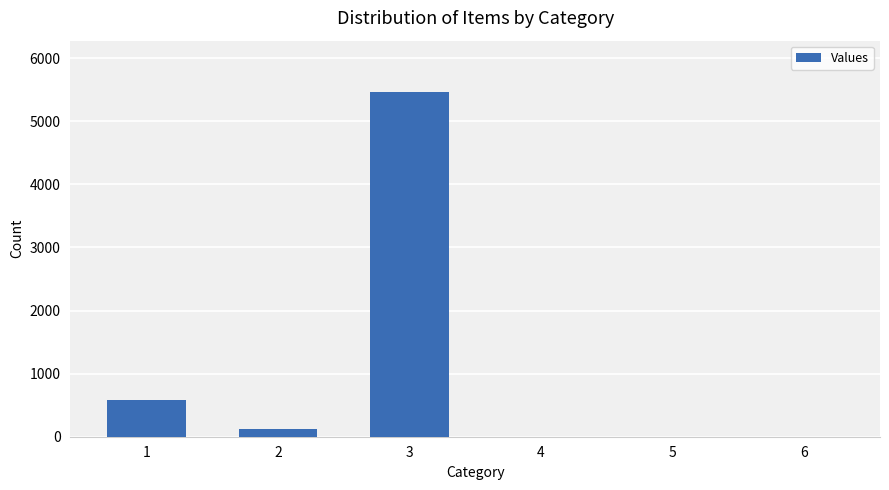

Are the bars horizontal?

No